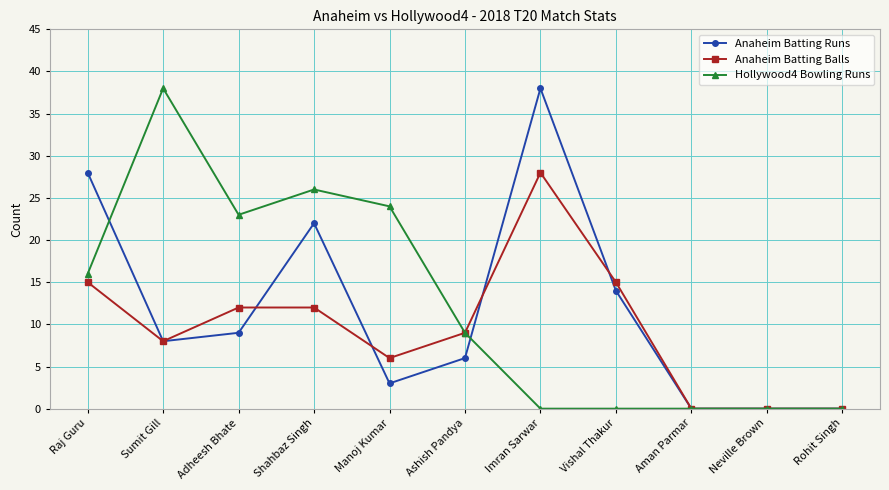

Rank the series by their average value, from lowest to highest.

Anaheim Batting Balls, Anaheim Batting Runs, Hollywood4 Bowling Runs